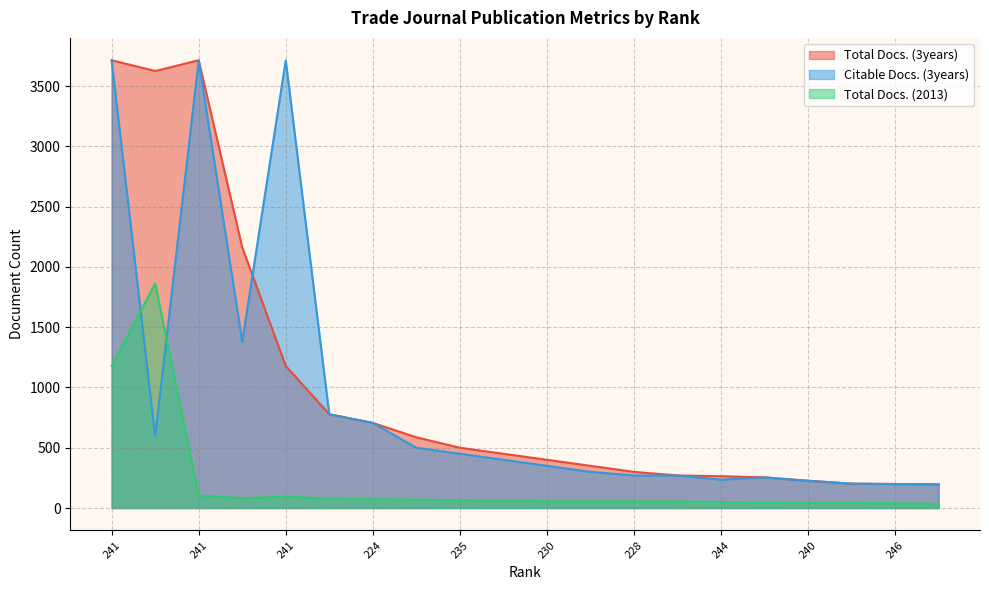

After their last crossing, which series has the higher values: Citable Docs. (3years) or Total Docs. (2013)?

Citable Docs. (3years)